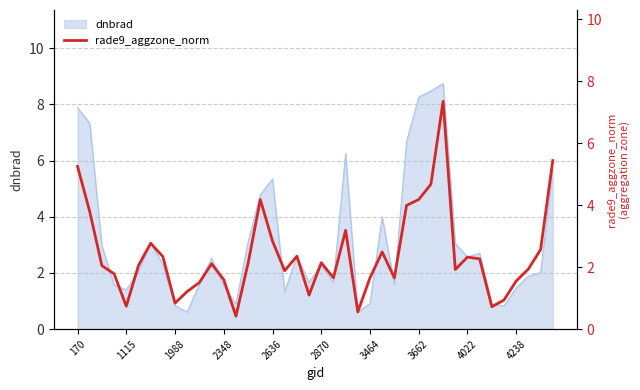

What is the lowest value of the dnbrad series?

0.6